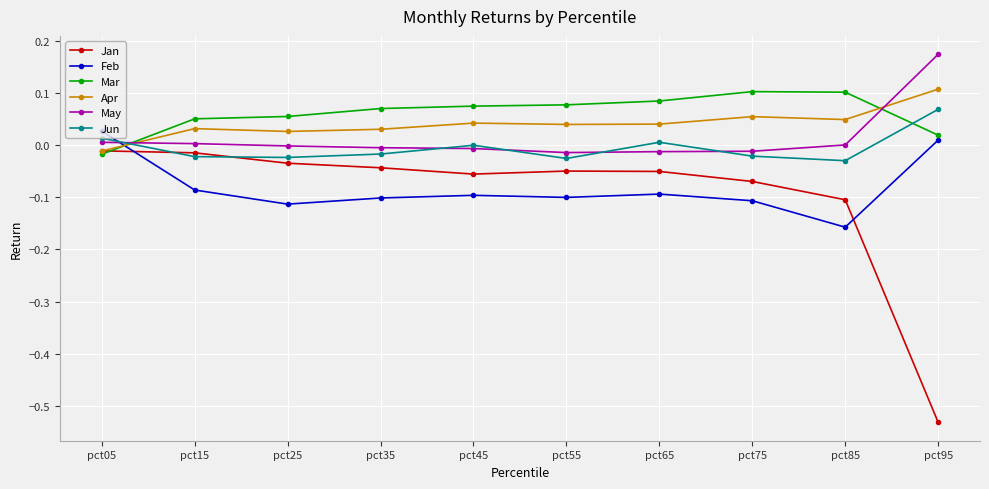

Is the value of Mar at pct15 greater than the value of May at pct35?

Yes